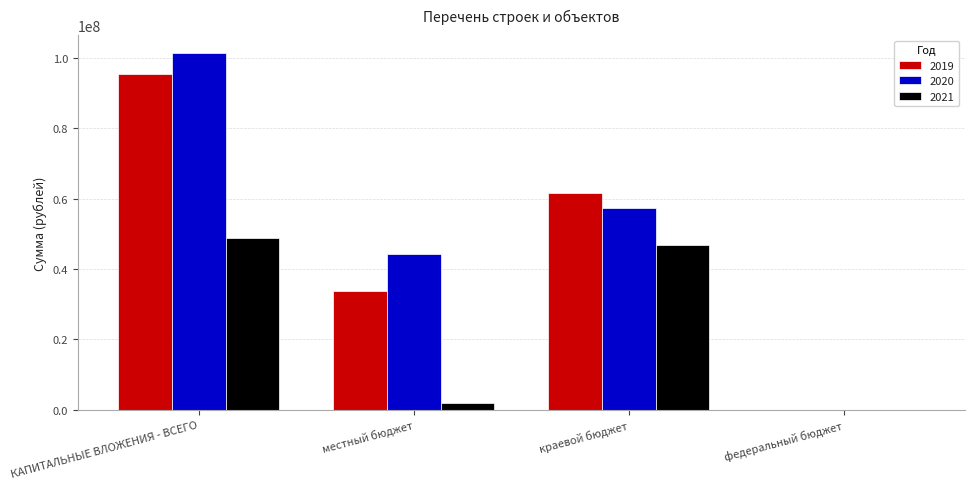

Which category has the highest value across all series?

КАПИТАЛЬНЫЕ ВЛОЖЕНИЯ - ВСЕГО